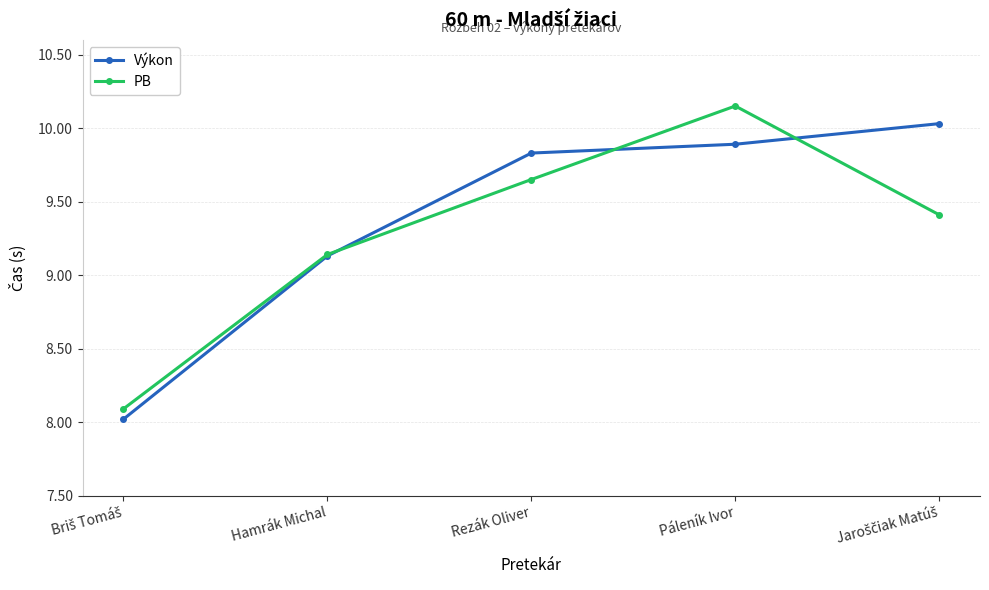

Which label corresponds to the largest value in the chart?

Páleník Ivor